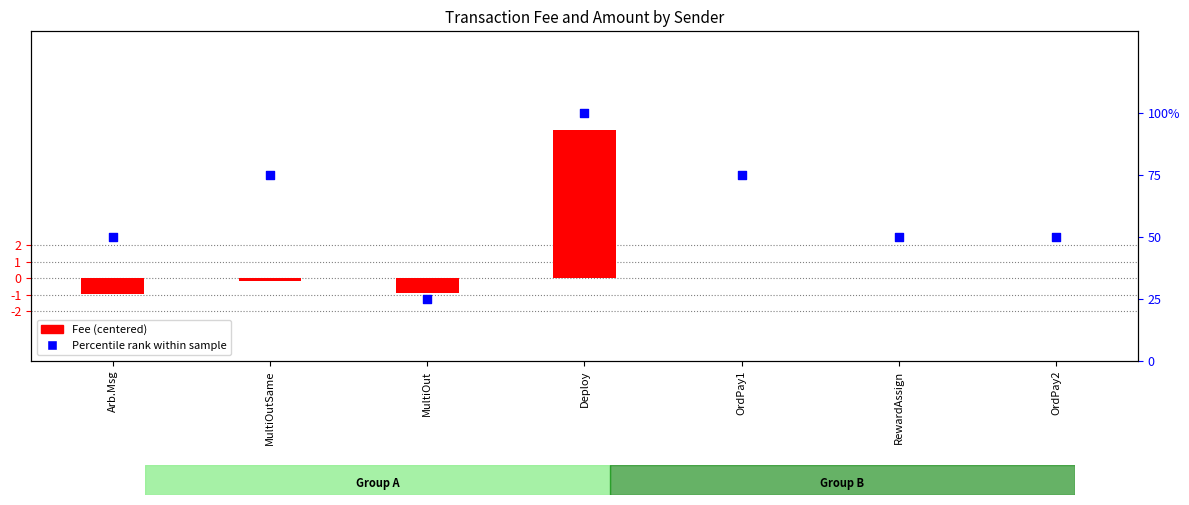

At which category is the sum across all series the highest?

Deploy